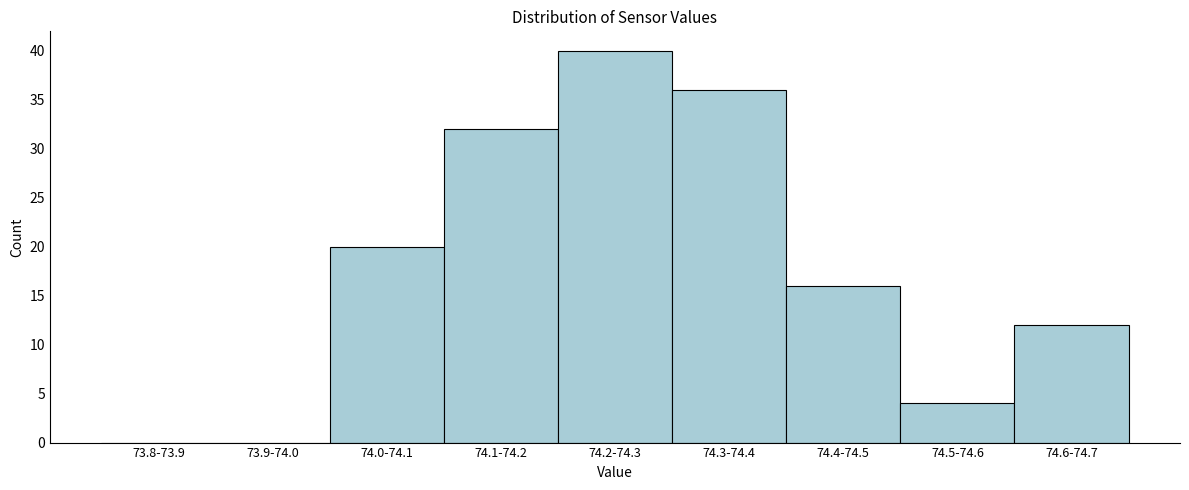

Reading right to left, transcribe all the data shown in this chart.

74.6-74.7=12	74.5-74.6=4	74.4-74.5=16	74.3-74.4=36	74.2-74.3=40	74.1-74.2=32	74.0-74.1=20	73.9-74.0=0	73.8-73.9=0